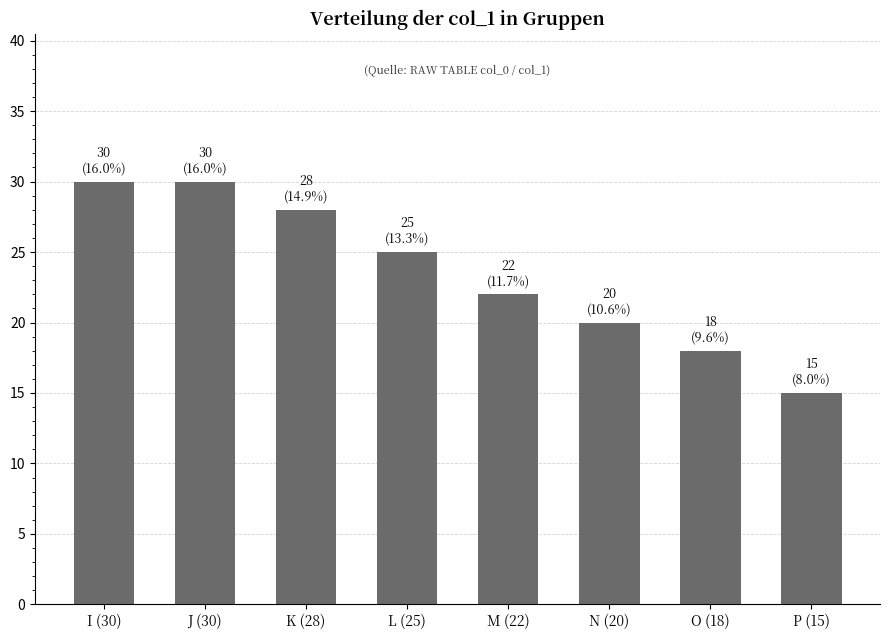

Reading left to right, transcribe all the data shown in this chart.

30	30	28	25	22	20	18	15